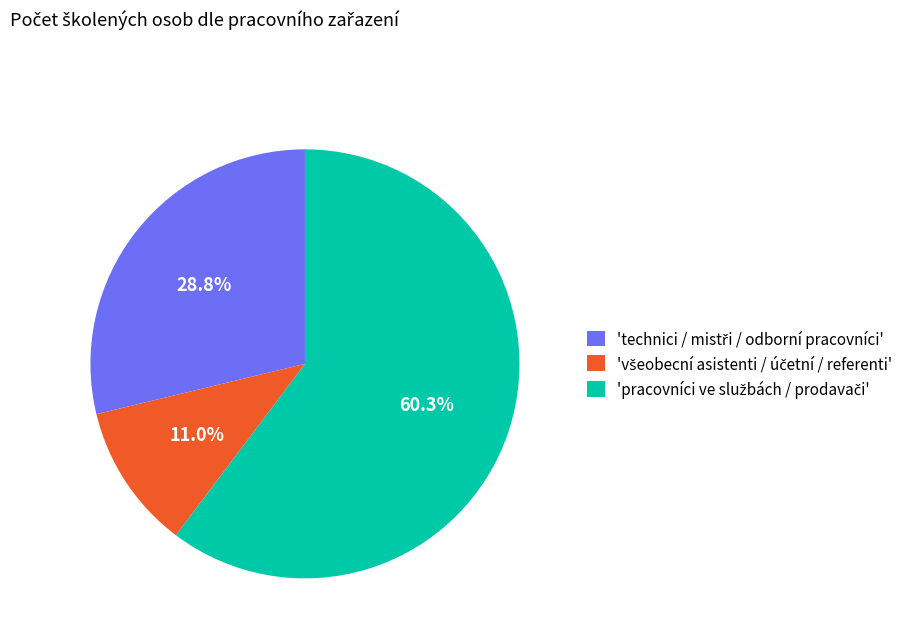

Does any single category account for the majority?

Yes